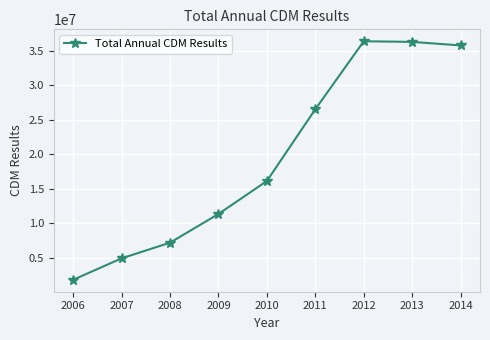

What is the sum of the values at 2014 and 2012?

72115456.4